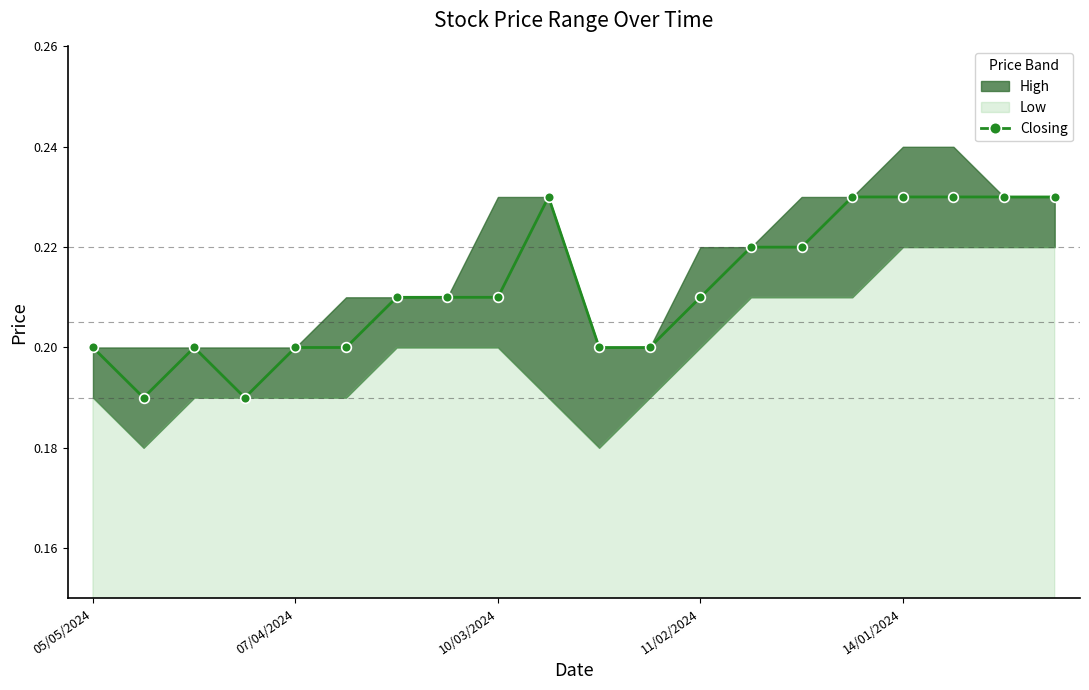

What is the average value?

0.2